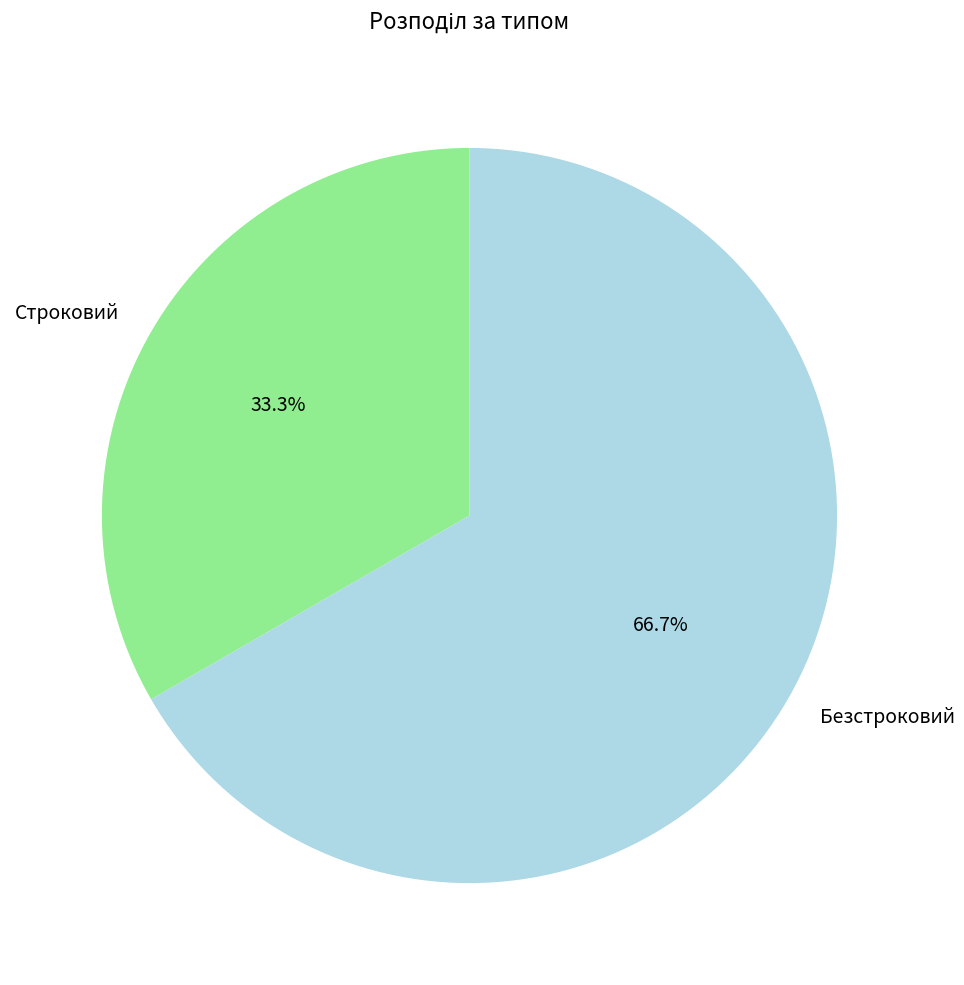

Rank the categories by value from highest to lowest.

Безстроковий, Строковий